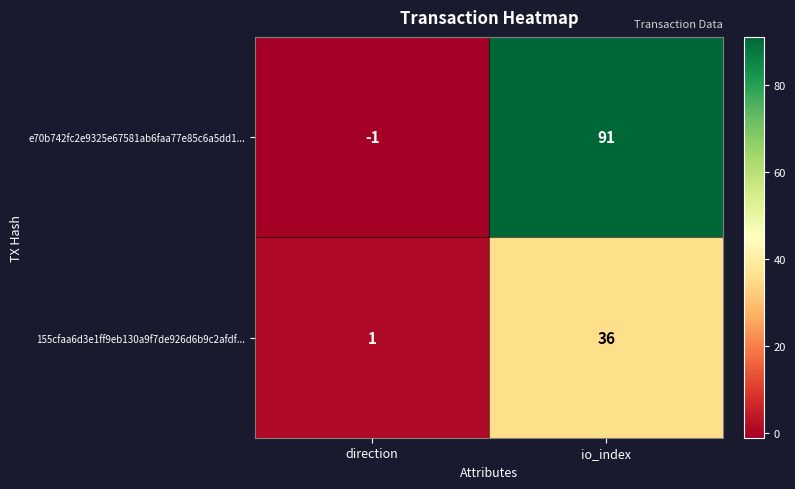

Rank the series by their maximum value, from highest to lowest.

e70b742fc2e9325e67581ab6faa77e85c6a5dd1..., 155cfaa6d3e1ff9eb130a9f7de926d6b9c2afdf...